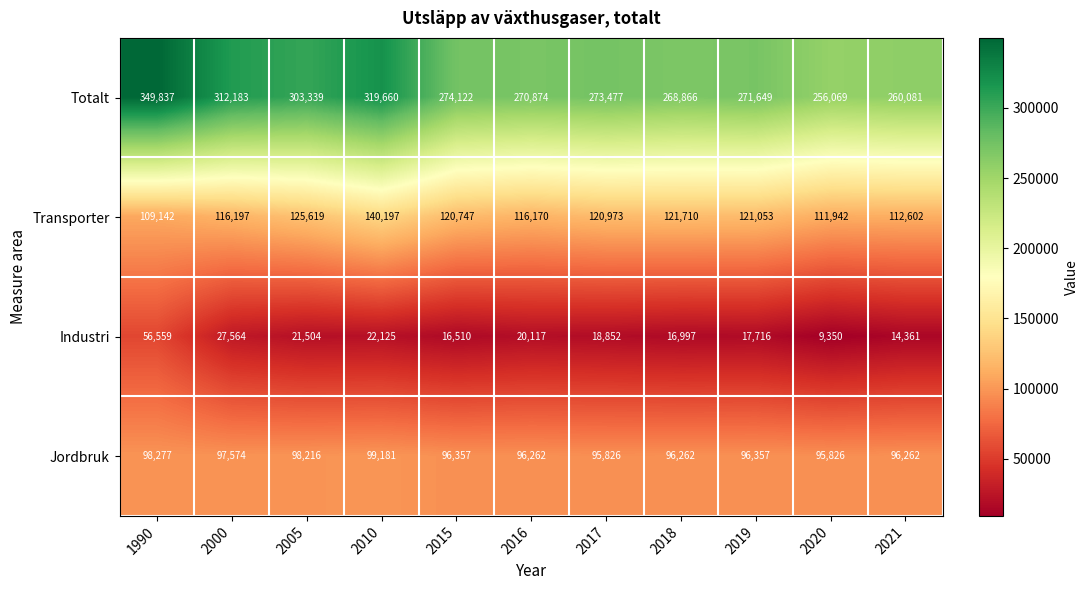

Which series has the largest total across all categories?

Totalt